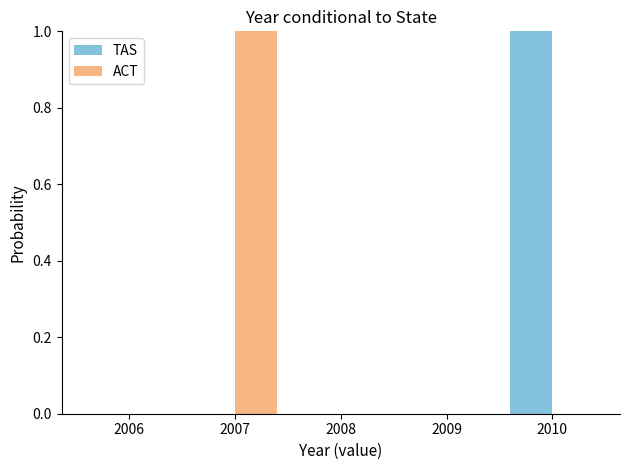

Reading left to right, transcribe all the data shown in this chart.

TAS: 2006=0	2007=0	2008=0	2009=0	2010=1
ACT: 2006=0	2007=1	2008=0	2009=0	2010=0